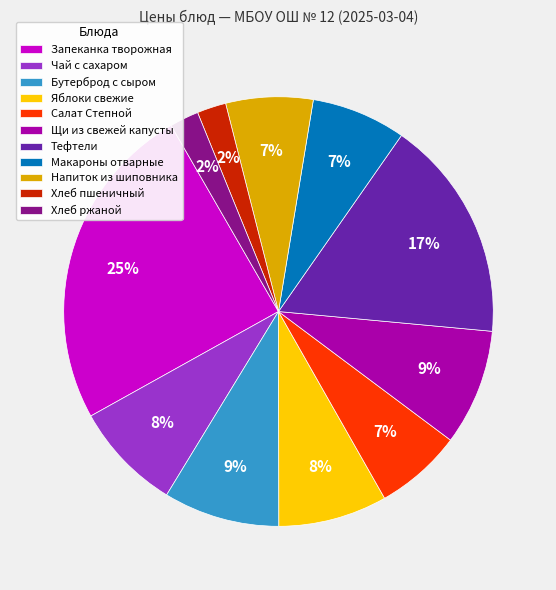

Is there any slice that represents more than half of the pie?

No